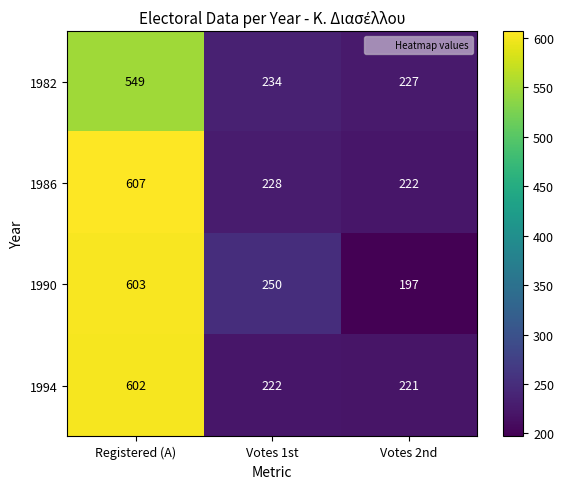

Which label corresponds to the largest value in the chart?

Registered (A)